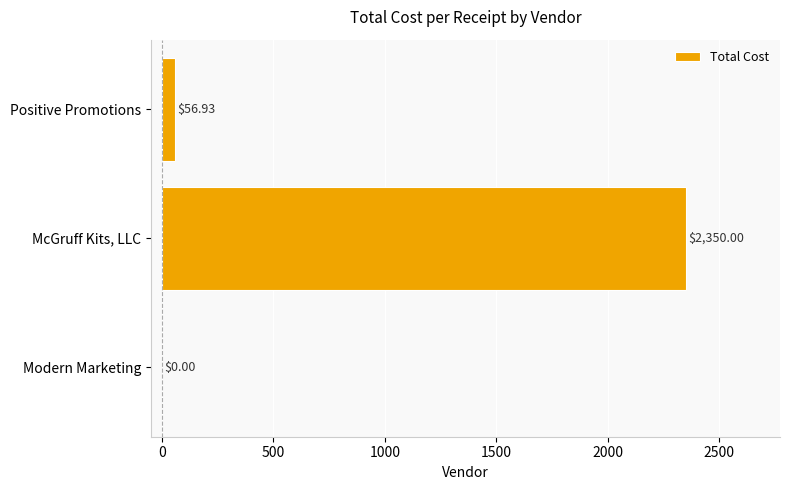

Where is the data nearest to the value 1175?

Positive Promotions